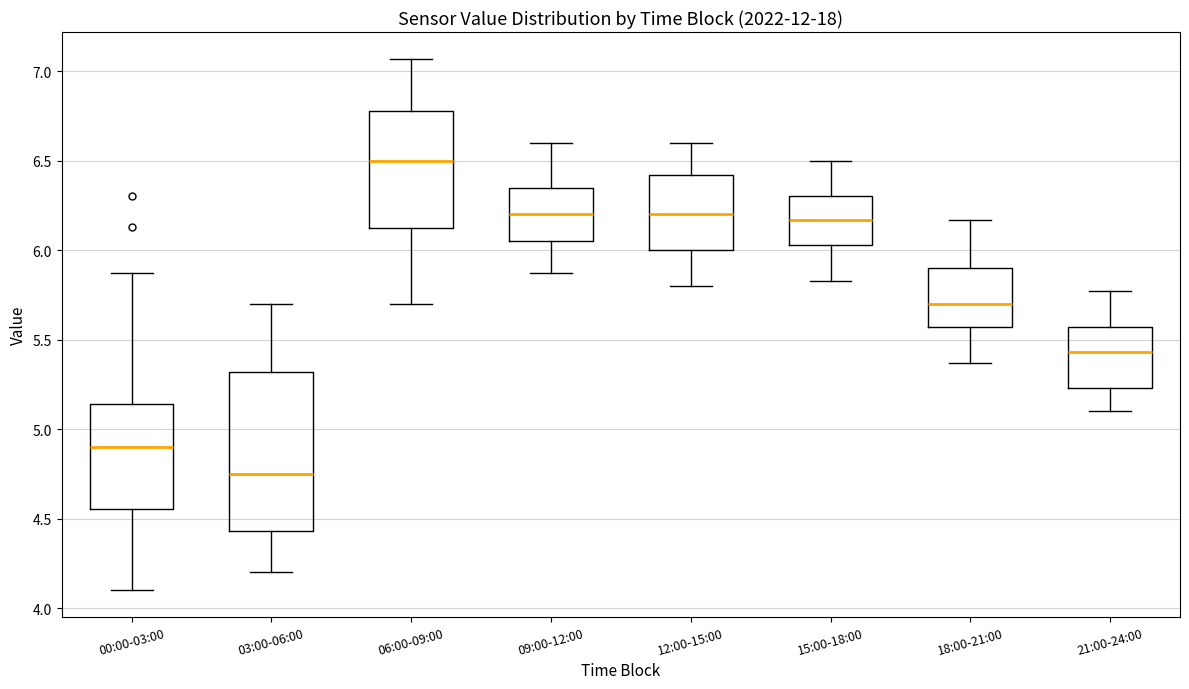

Reading left to right, read every box against the y-axis: the position of its median line, the range the box covers, and the ends of its whiskers. The values are not printed on the chart, so give them approximately, as read against the axis.

00:00-03:00: median 4.90, box 4.55 to 5.15, whiskers 4.10 to 5.85
03:00-06:00: median 4.75, box 4.45 to 5.30, whiskers 4.20 to 5.70
06:00-09:00: median 6.50, box 6.10 to 6.80, whiskers 5.70 to 7.05
09:00-12:00: median 6.20, box 6.05 to 6.35, whiskers 5.85 to 6.60
12:00-15:00: median 6.20, box 6.00 to 6.40, whiskers 5.80 to 6.60
15:00-18:00: median 6.15, box 6.05 to 6.30, whiskers 5.85 to 6.50
18:00-21:00: median 5.70, box 5.55 to 5.90, whiskers 5.35 to 6.15
21:00-24:00: median 5.45, box 5.25 to 5.55, whiskers 5.10 to 5.75